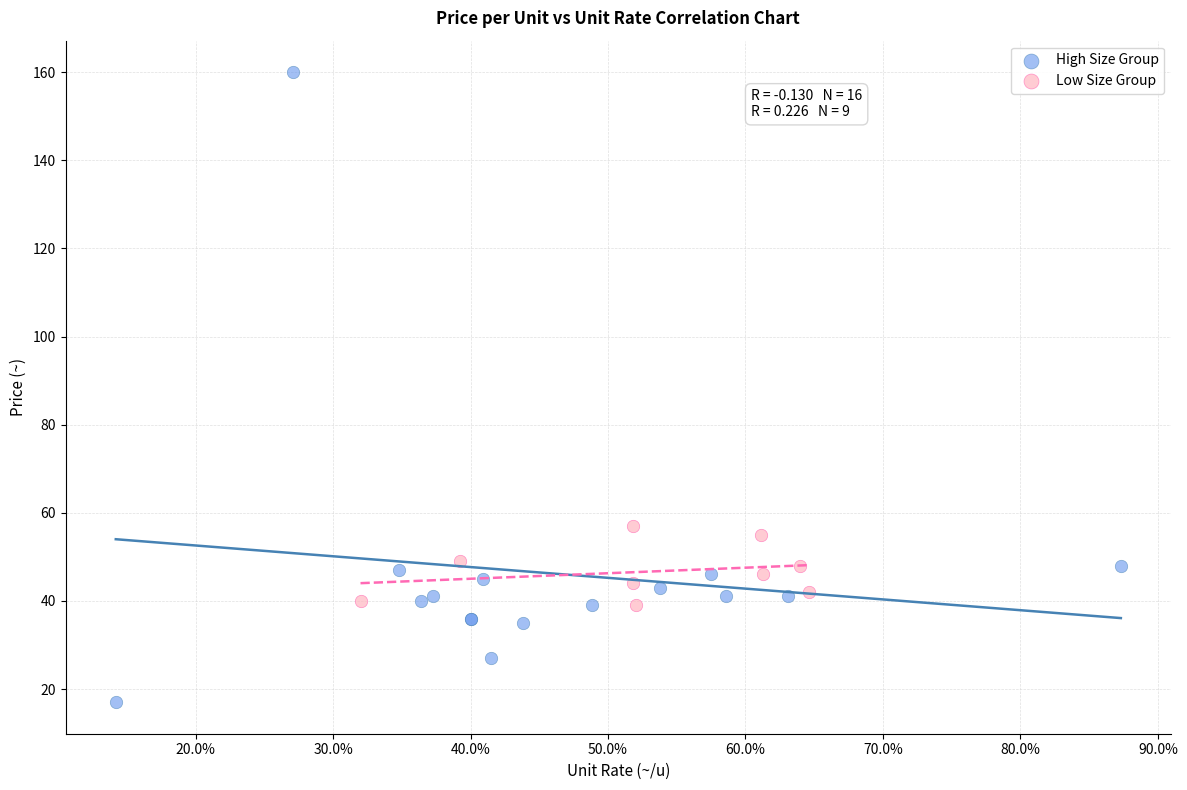

What are all the series names shown in the legend?

High Size Group, Low Size Group